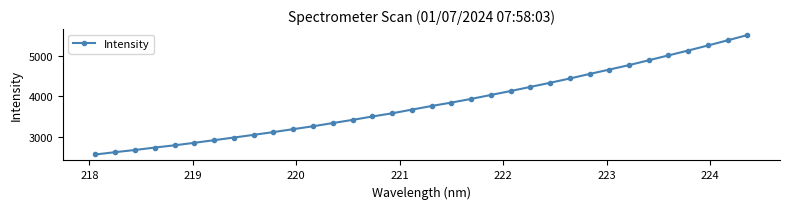

What is the value of the 7th point from the left?

2916.8